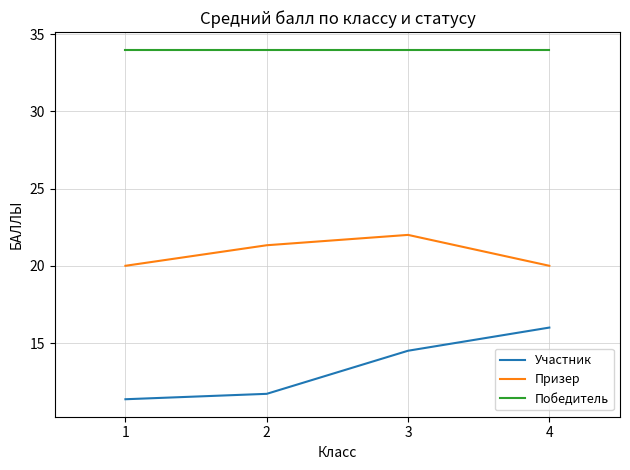

True or false: Участник and Победитель intersect in this chart.

False